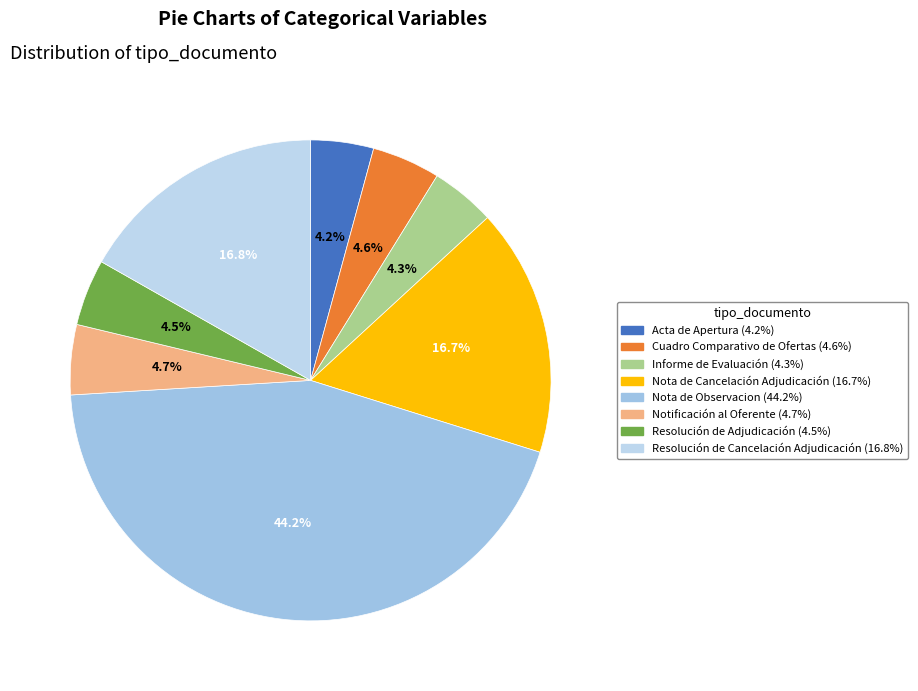

Which category has the biggest portion of the pie?

Nota de Observacion